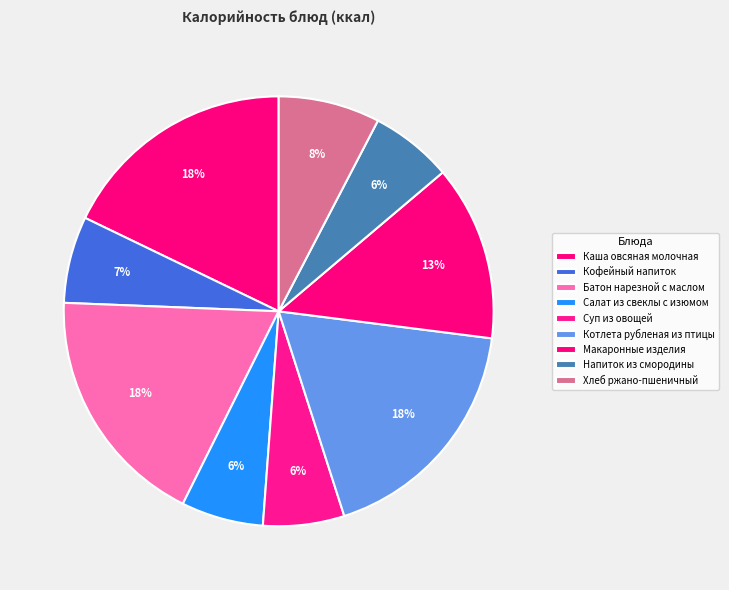

Is Каша овсяная молочная the majority of the pie?

No